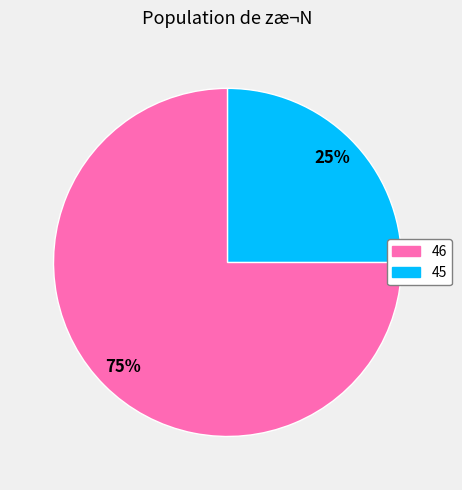

What percentage is the 45 slice, to the nearest percent?

25%